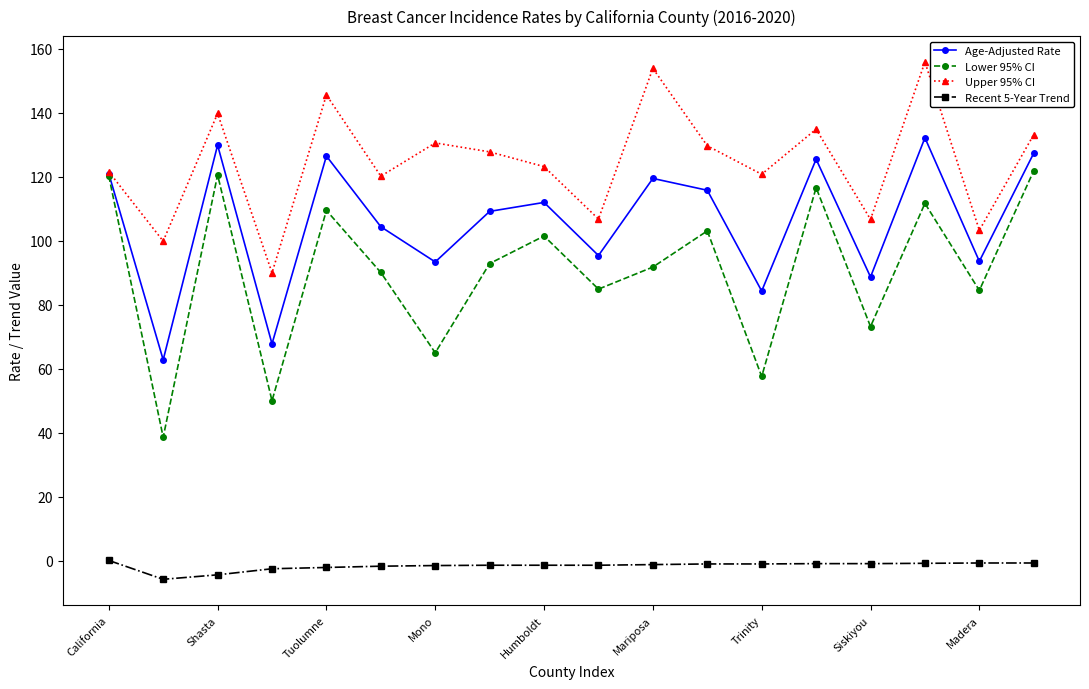

True or false: Recent 5-Year Trend and Upper 95% CI intersect in this chart.

False